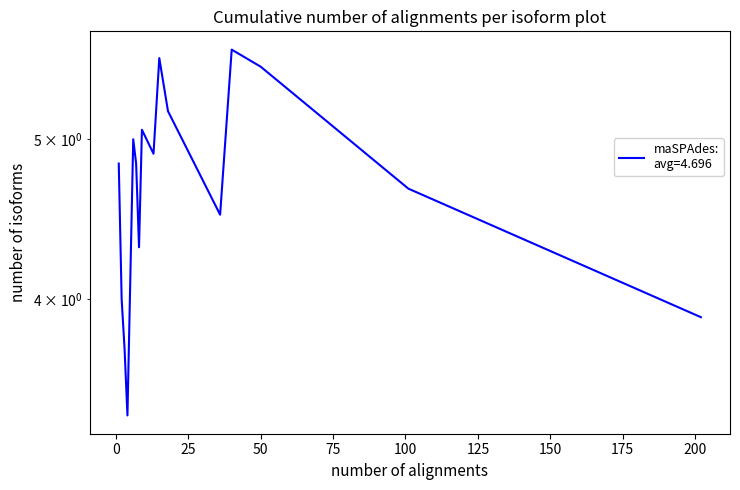

What is the difference between the maximum and minimum values?

2.3